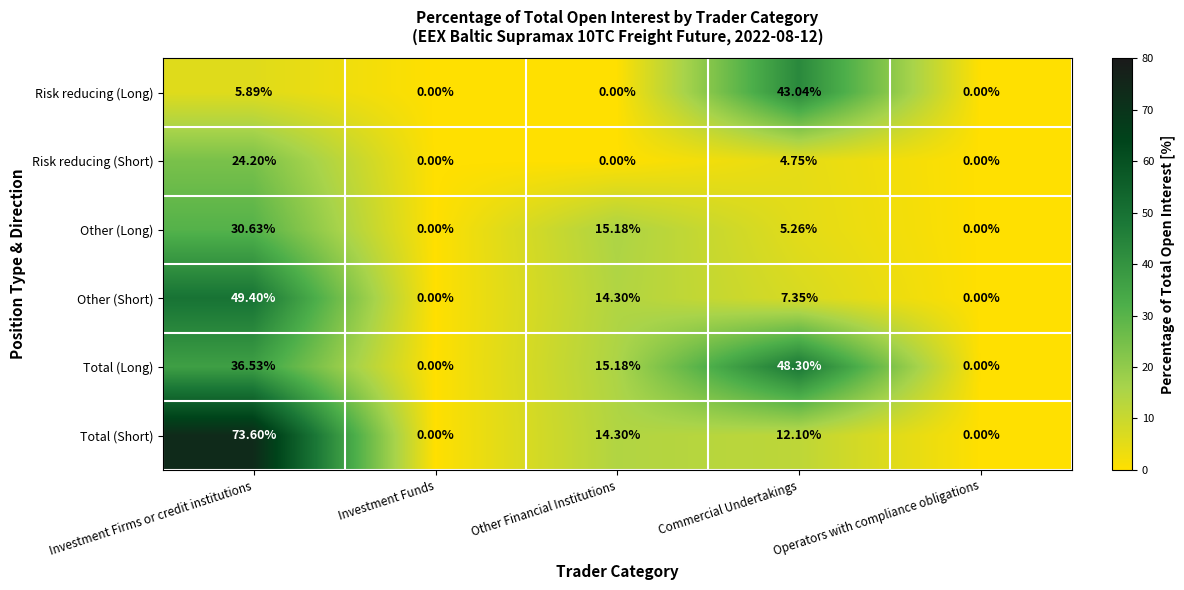

Which category has the highest value in the Total (Short) series?

Investment Firms or credit institutions